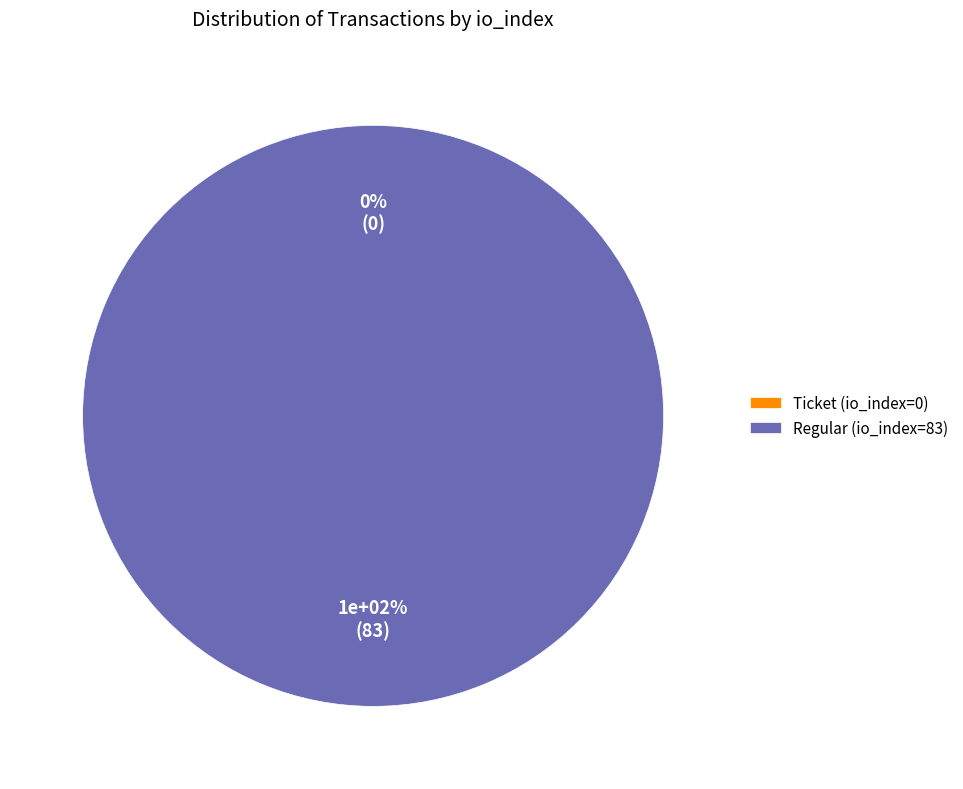

To the nearest percent, what is the combined percentage of Regular (io_index=83) and Ticket (io_index=0)?

100%